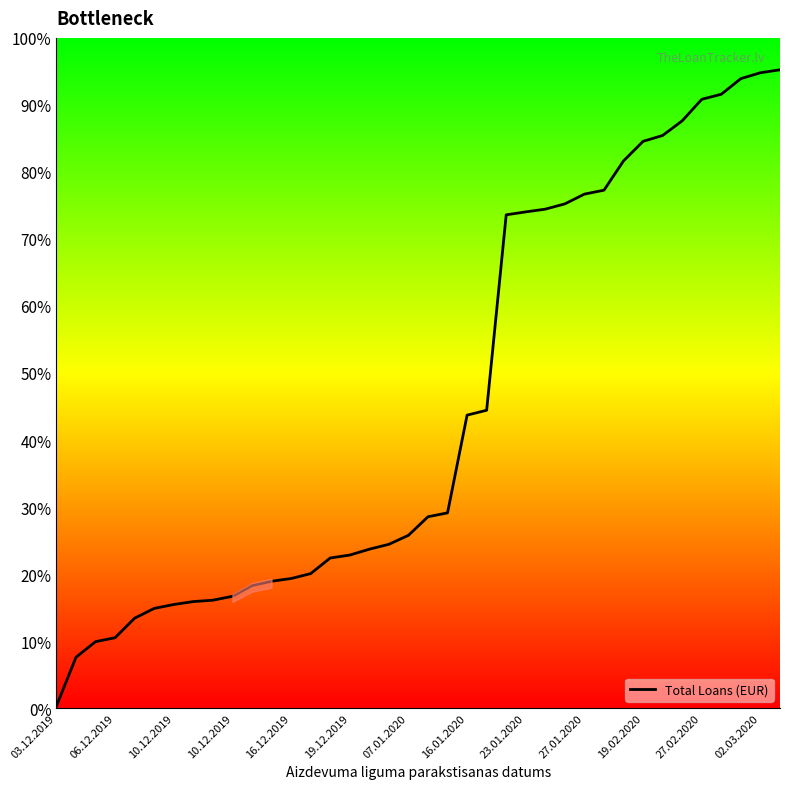

List the labels in order of value, smallest first.

03.12.2019, 06.12.2019, 10.12.2019, 10.12.2019, 16.12.2019, 19.12.2019, 07.01.2020, 16.01.2020, 23.01.2020, 27.01.2020, 19.02.2020, 27.02.2020, 02.03.2020, 13, 14, 15, 16, 17, 18, 19, 20, 21, 22, 23, 24, 25, 26, 27, 28, 29, 30, 31, 32, 33, 34, 35, 36, 37